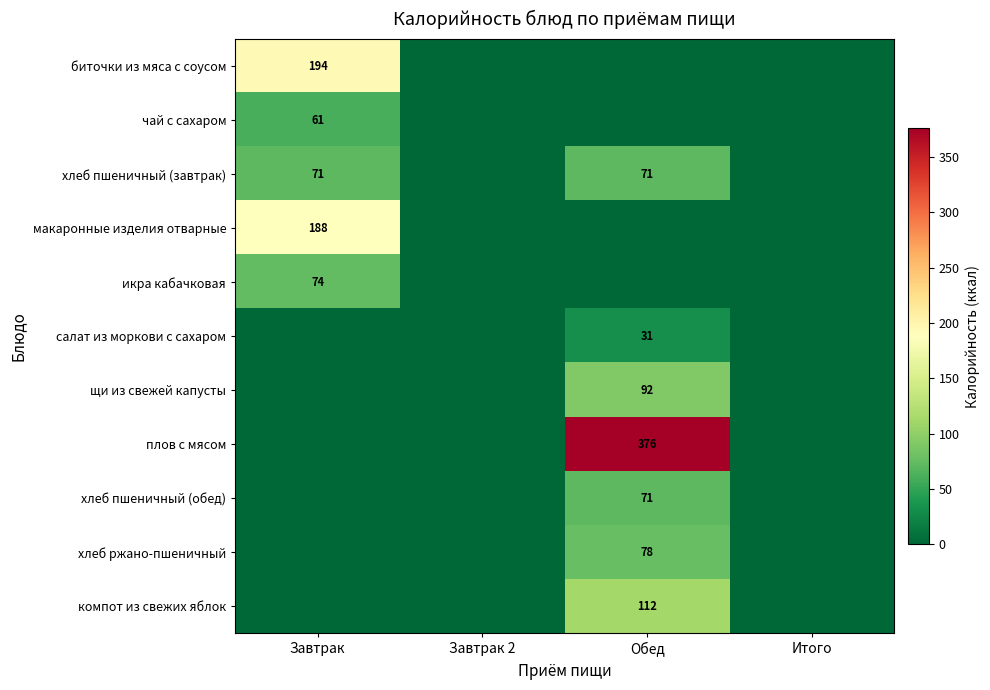

The компот из свежих яблок series shows 160 at Обед. True or false?

False